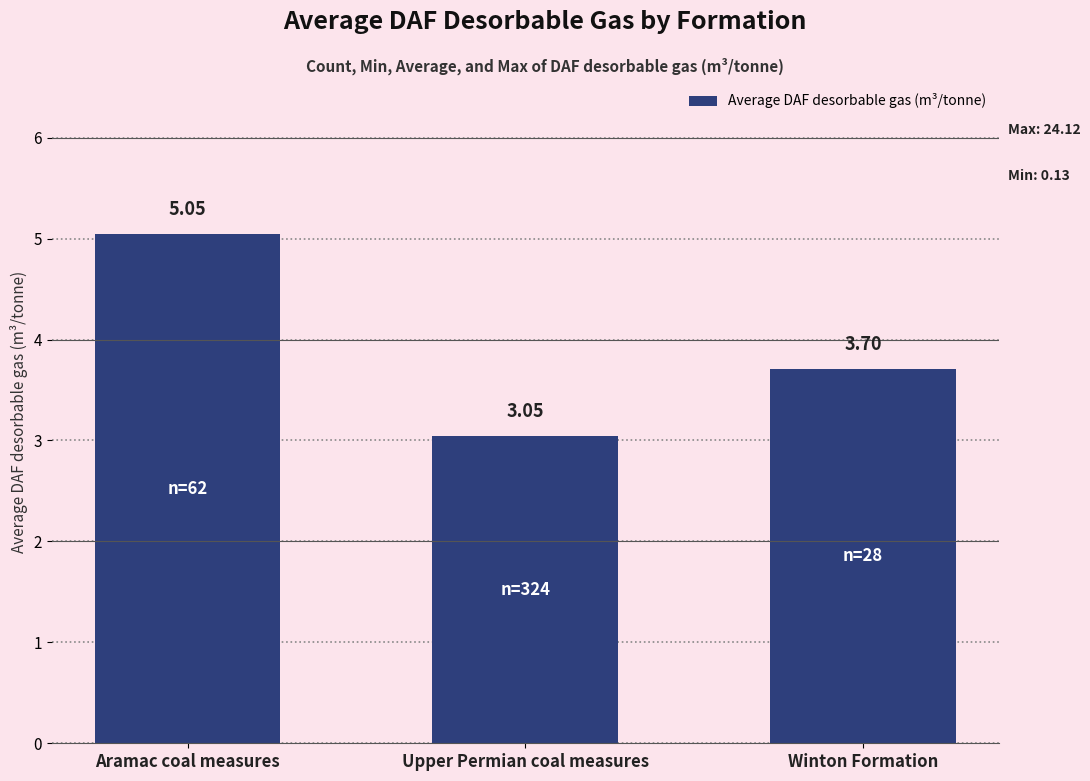

At which category does the chart reach its peak across all series?

Aramac coal measures